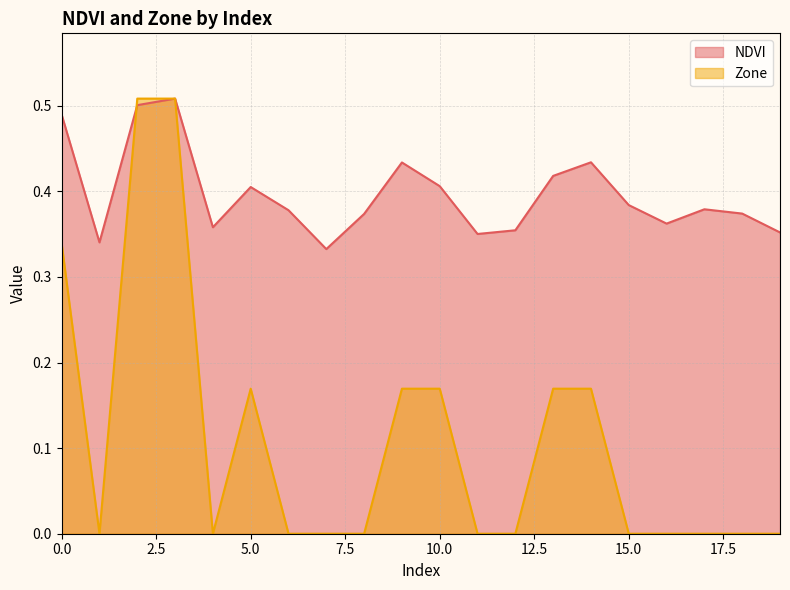

Reading left to right, list all the values displayed in this chart.

NDVI: 0.5	0.3	0.5	0.5	0.4	0.4	0.4	0.3	0.4	0.4	0.4	0.4	0.4	0.4	0.4	0.4	0.4	0.4	0.4	0.4
Zone: 0.3	0.0	0.5	0.5	0.0	0.2	0.0	0.0	0.0	0.2	0.2	0.0	0.0	0.2	0.2	0.0	0.0	0.0	0.0	0.0